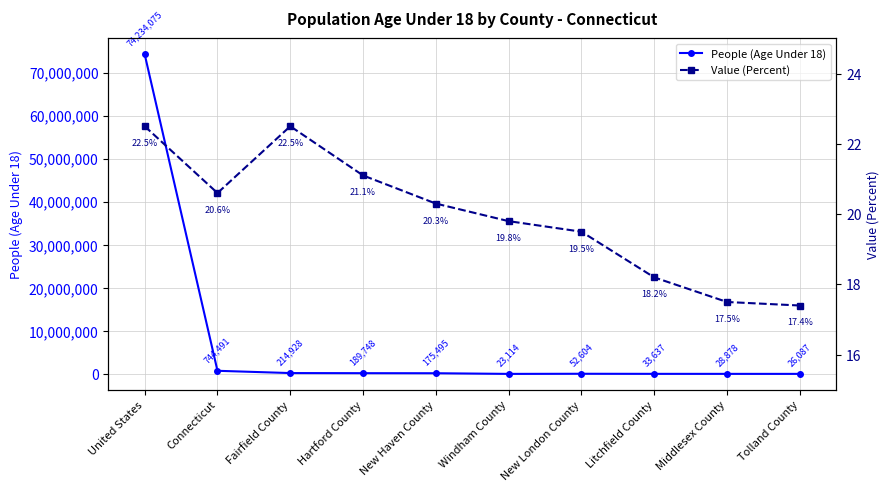

Is this an area chart (filled region under the line)?

No